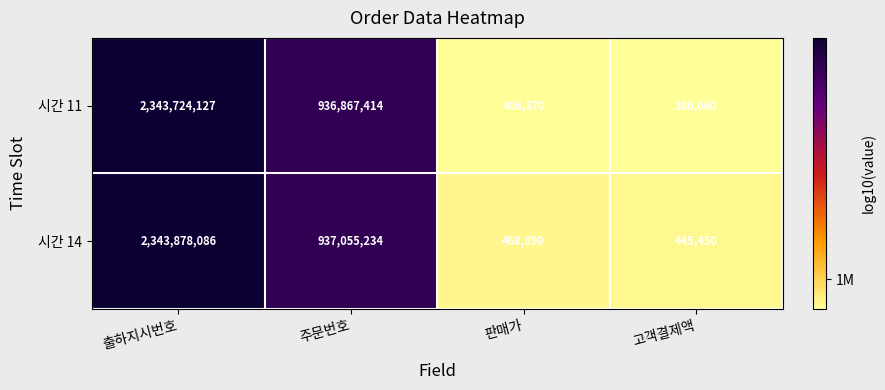

Rank the series by their average value, from lowest to highest.

시간 11, 시간 14